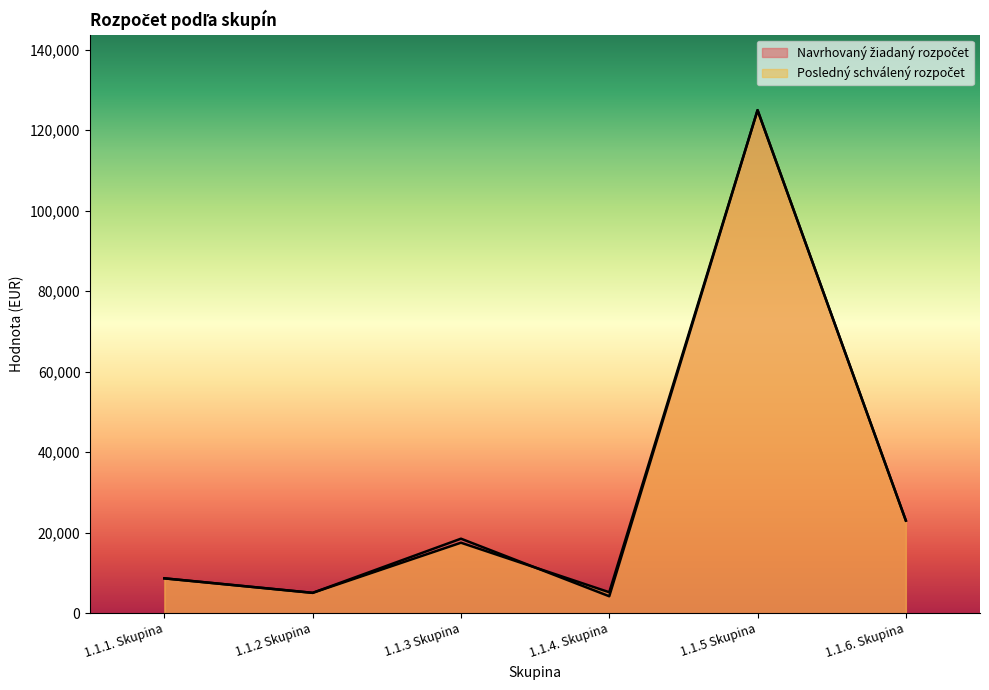

Reading left to right, transcribe all the data shown in this chart.

Navrhovaný žiadaný rozpočet: 1.1.1. Skupina=8650	1.1.2 Skupina=5050	1.1.3 Skupina=18500	1.1.4. Skupina=4200	1.1.5 Skupina=124950	1.1.6. Skupina=23000
Posledný schválený rozpočet: 1.1.1. Skupina=8650	1.1.2 Skupina=5050	1.1.3 Skupina=17500	1.1.4. Skupina=5200	1.1.5 Skupina=124950	1.1.6. Skupina=23000